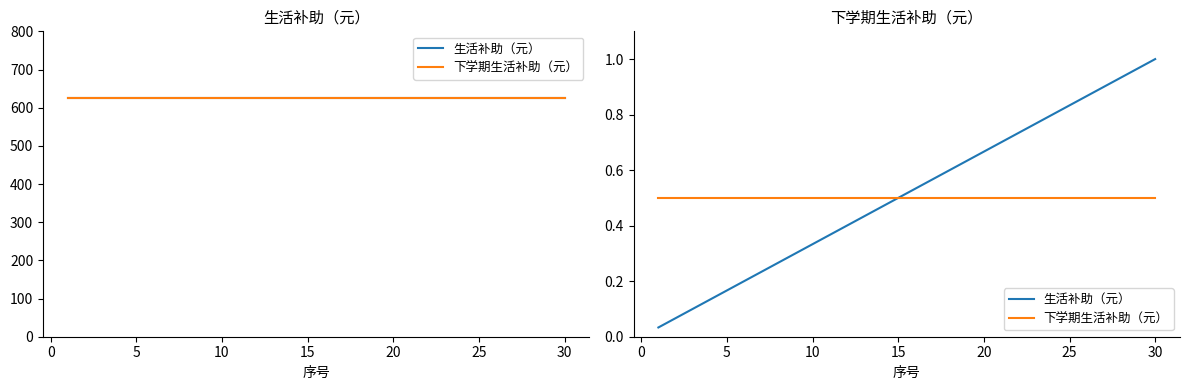

True or false: 下学期生活补助（元） and 生活补助（元） intersect in this chart.

False